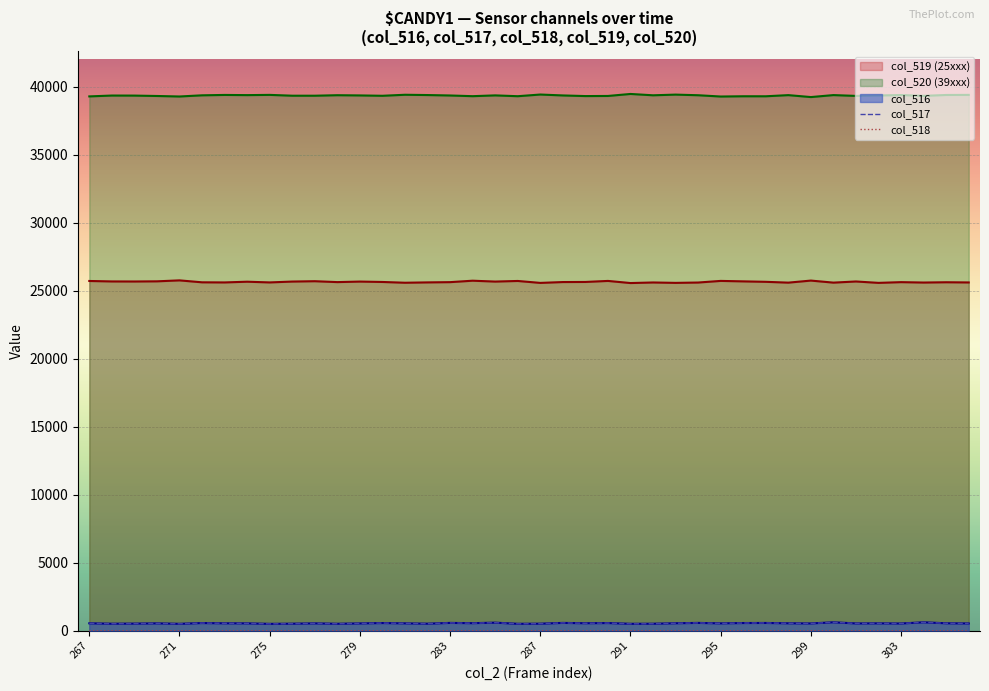

Which series has the largest total across all categories?

col_520 (39xxx)